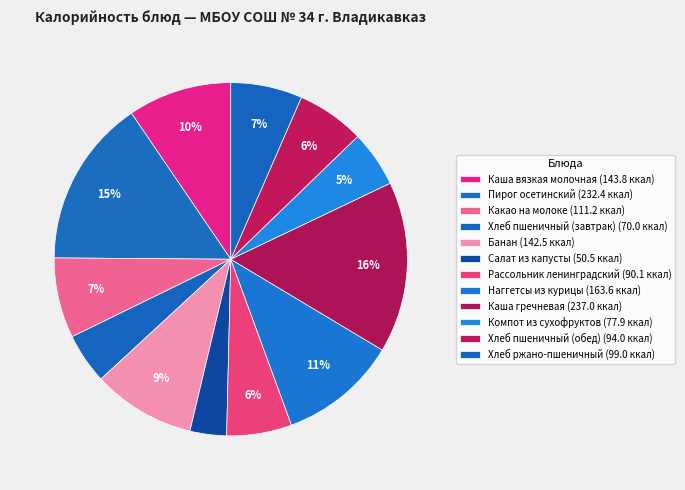

Is there any slice that represents more than half of the pie?

No